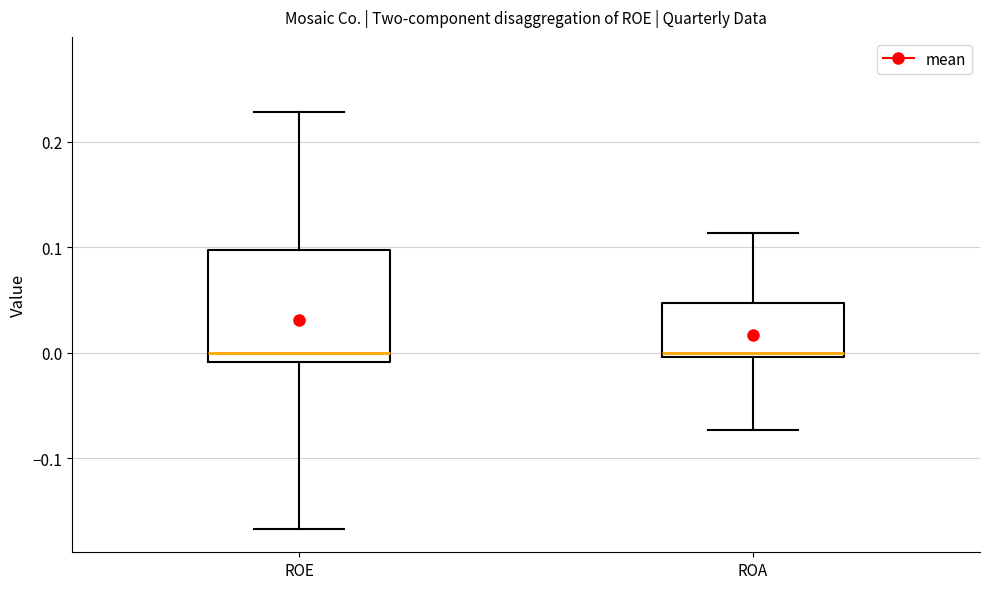

Reading left to right, transcribe this box plot: for each box, give where its median line is, the range the box spans, and where its two whiskers end, as read against the y-axis. The values are not printed on the chart, so give them approximately, as read against the axis.

ROE: median 0.00, box -0.01 to 0.10, whiskers -0.17 to 0.23
ROA: median 0.00 (just above the box's lower edge), box 0.00 to 0.05, whiskers -0.07 to 0.11